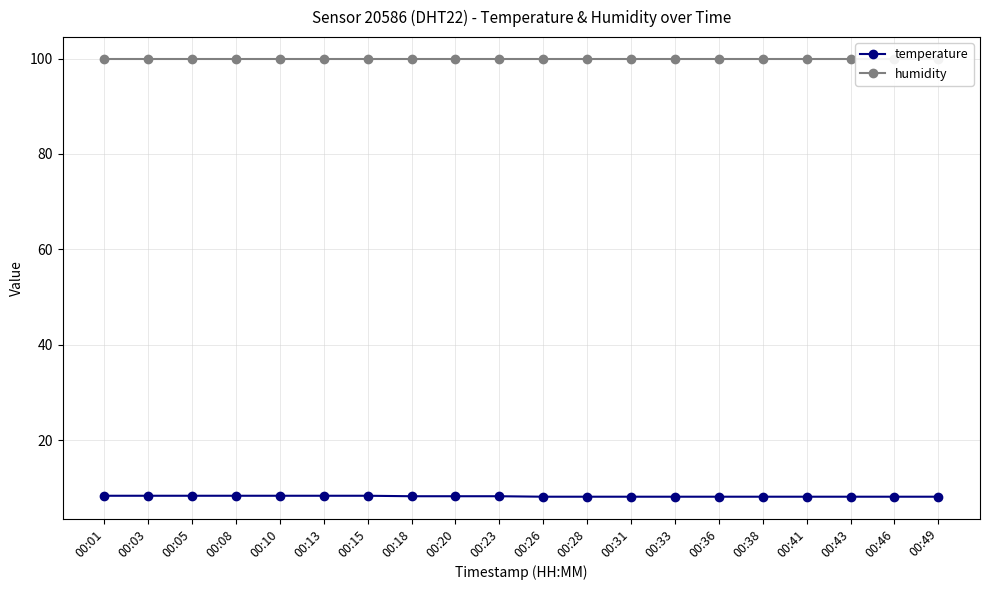

True or false: temperature and humidity cross at least once.

False